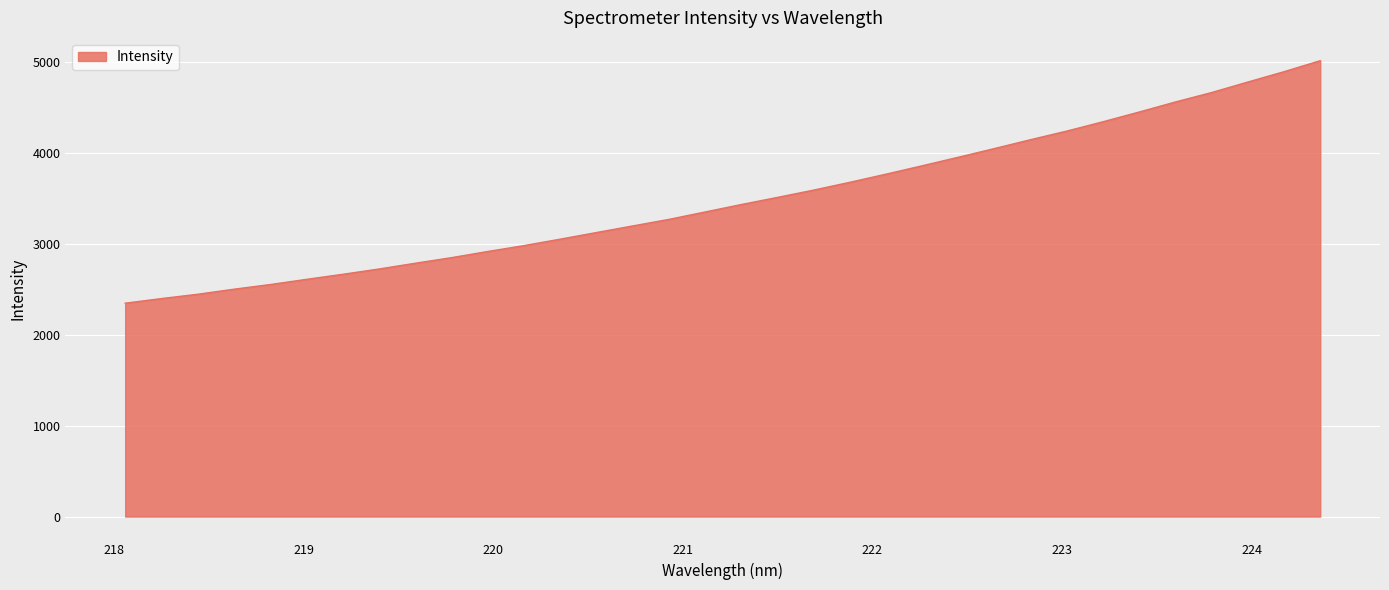

What is the difference between the maximum and minimum values?

2664.6